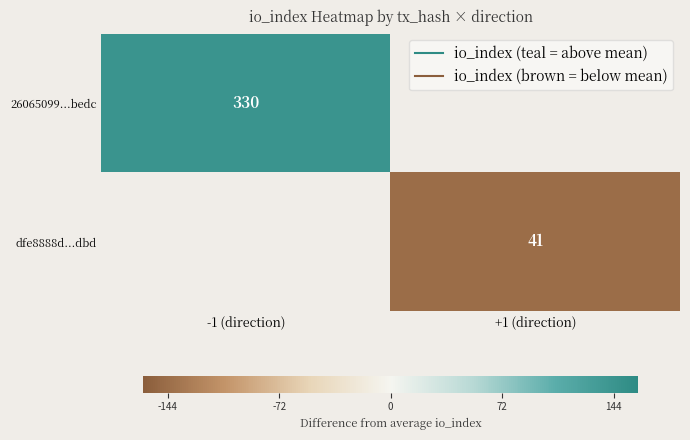

At how many categories does at least one series exceed -51?

1